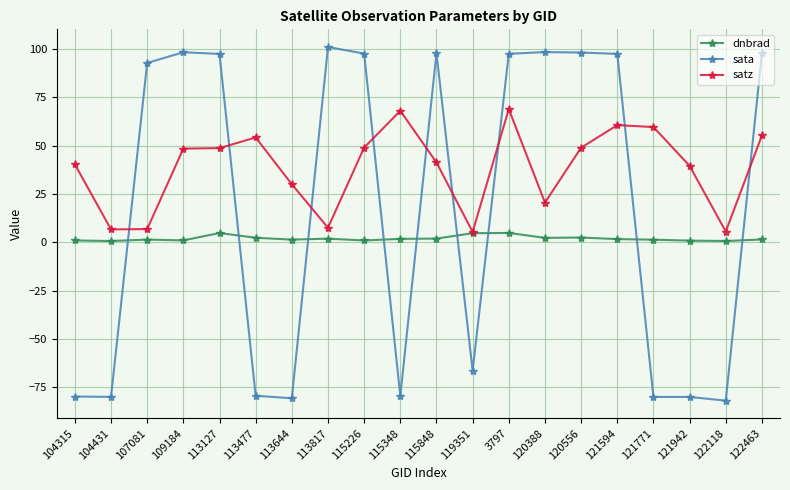

Which series has the largest total across all categories?

satz